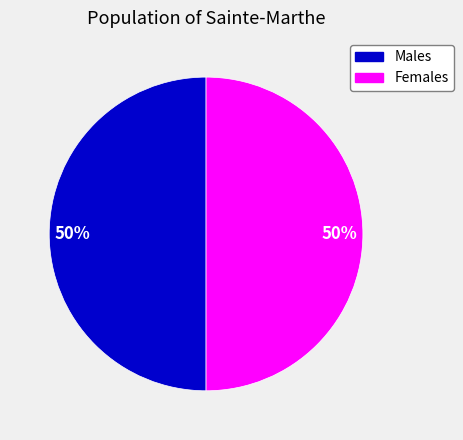

To the nearest percent, what is the average slice percentage?

50%